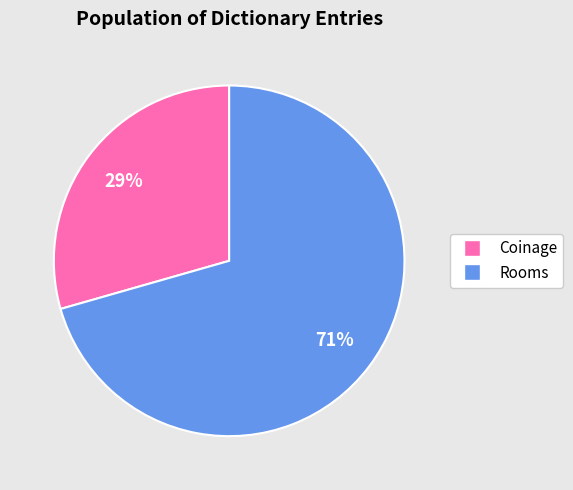

Does Rooms account for over 50% of the chart?

Yes